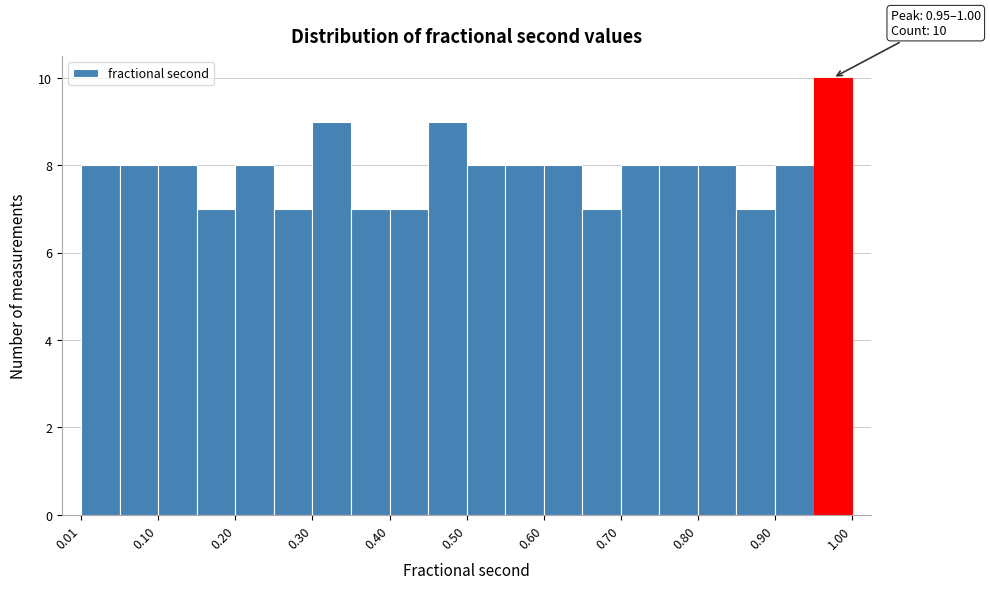

Which range on the x-axis has the tallest bar?

0.95 to 1.00